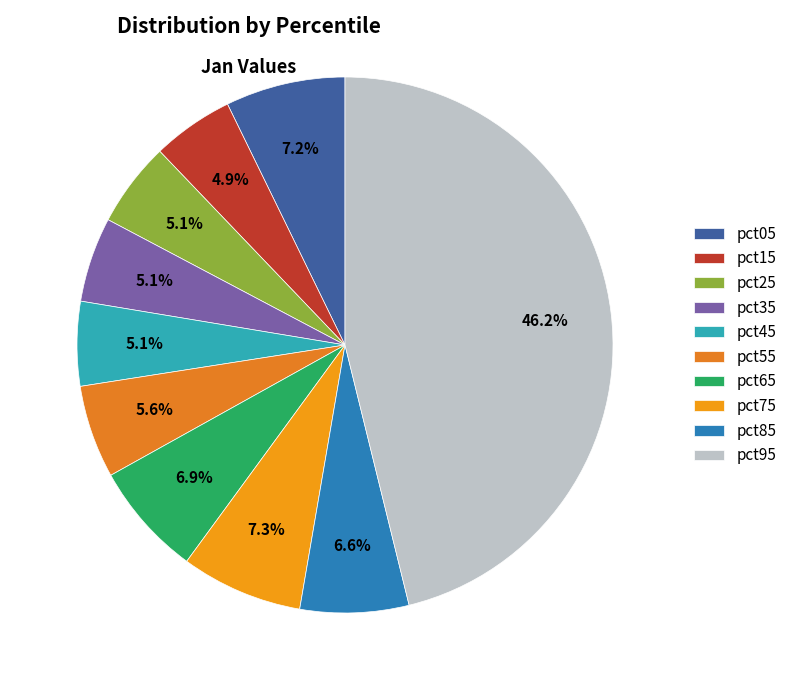

How much of the chart is everything except pct35?

94.9%